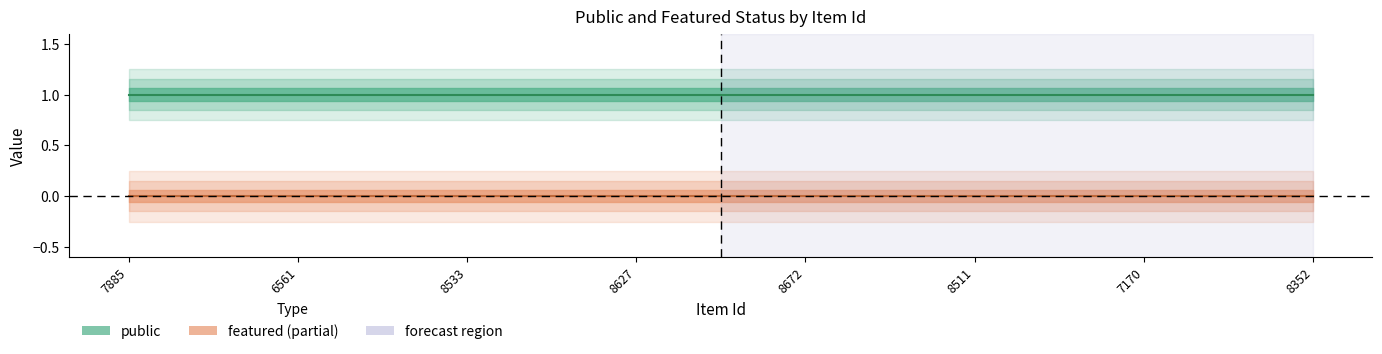

Reading right to left, transcribe all the data shown in this chart.

public: 8352=1	7170=1	8511=1	8672=1	8627=1	8533=1	6561=1	7885=1
featured: 8352=0	7170=0	8511=0	8672=0	8627=0	8533=0	6561=0	7885=0